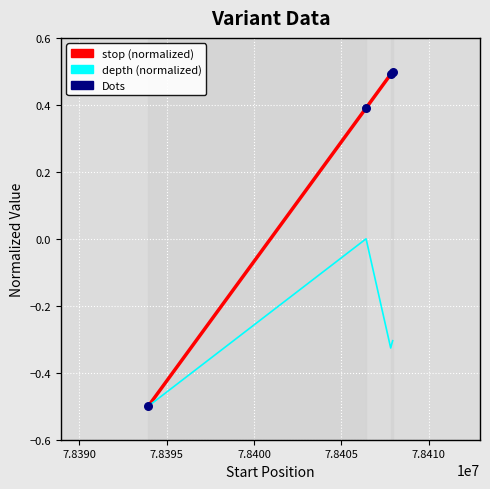

Which series has the largest total across all categories?

stop (normalized)